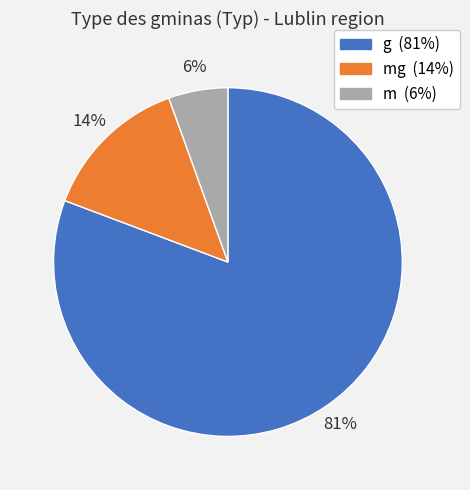

Does any single category account for the majority?

Yes